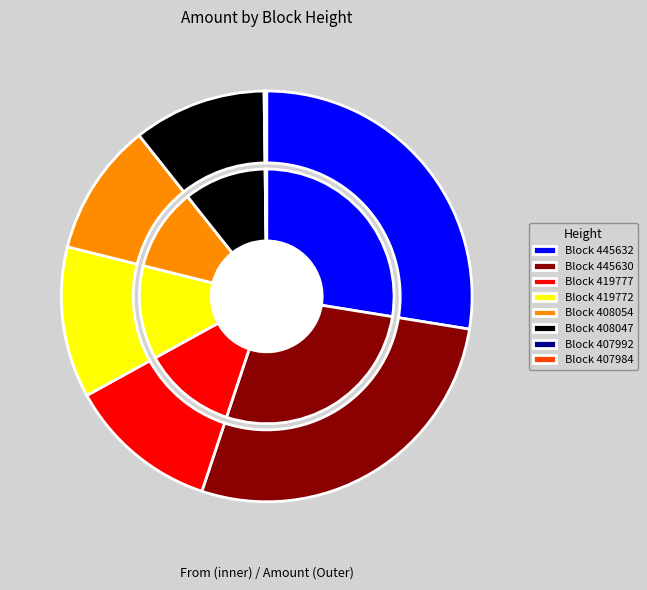

What percentage is the 445632 slice, to the nearest percent?

28%